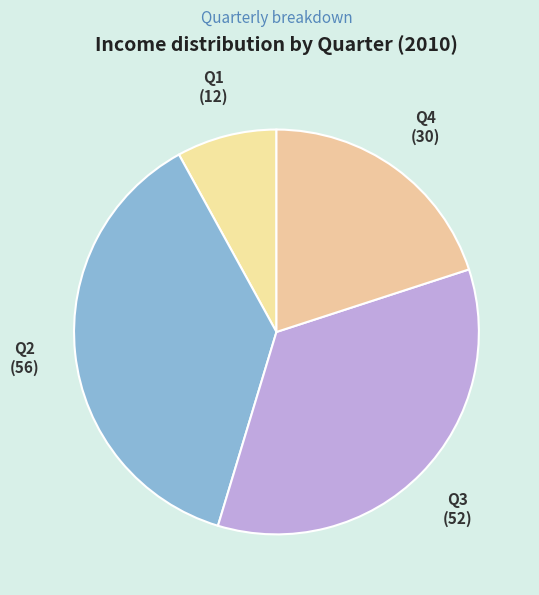

Does Q3 account for over 50% of the chart?

No